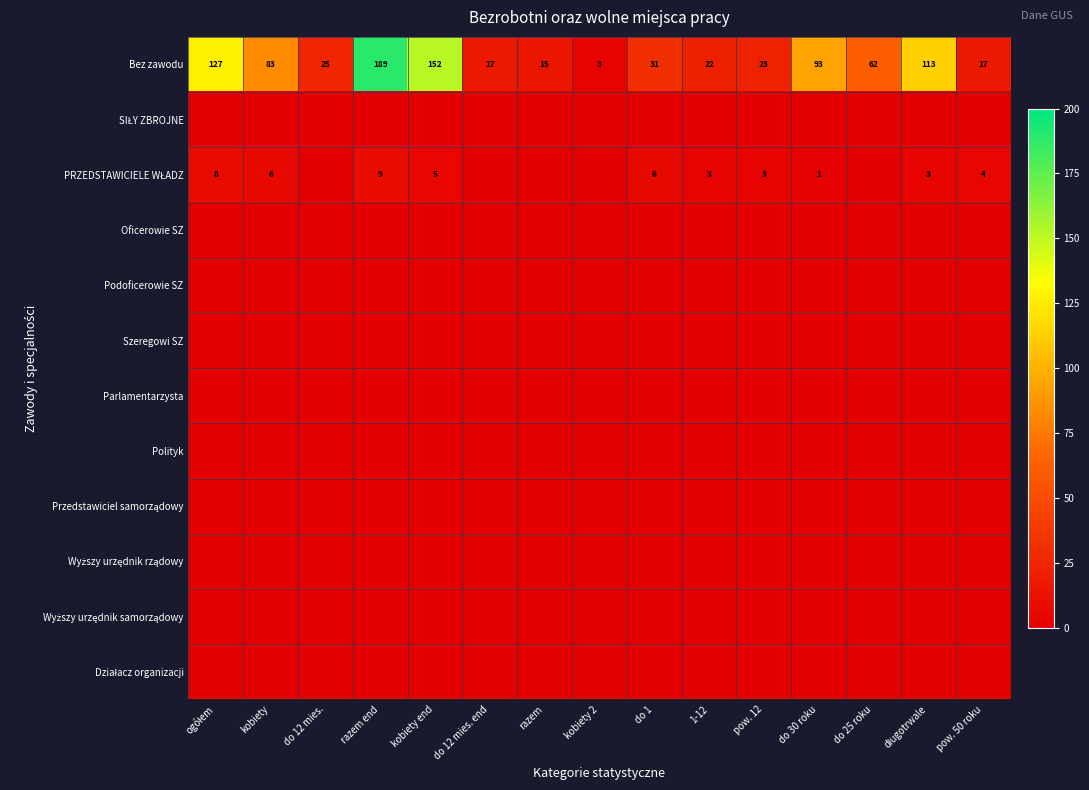

What is the maximum value shown in the chart?

189